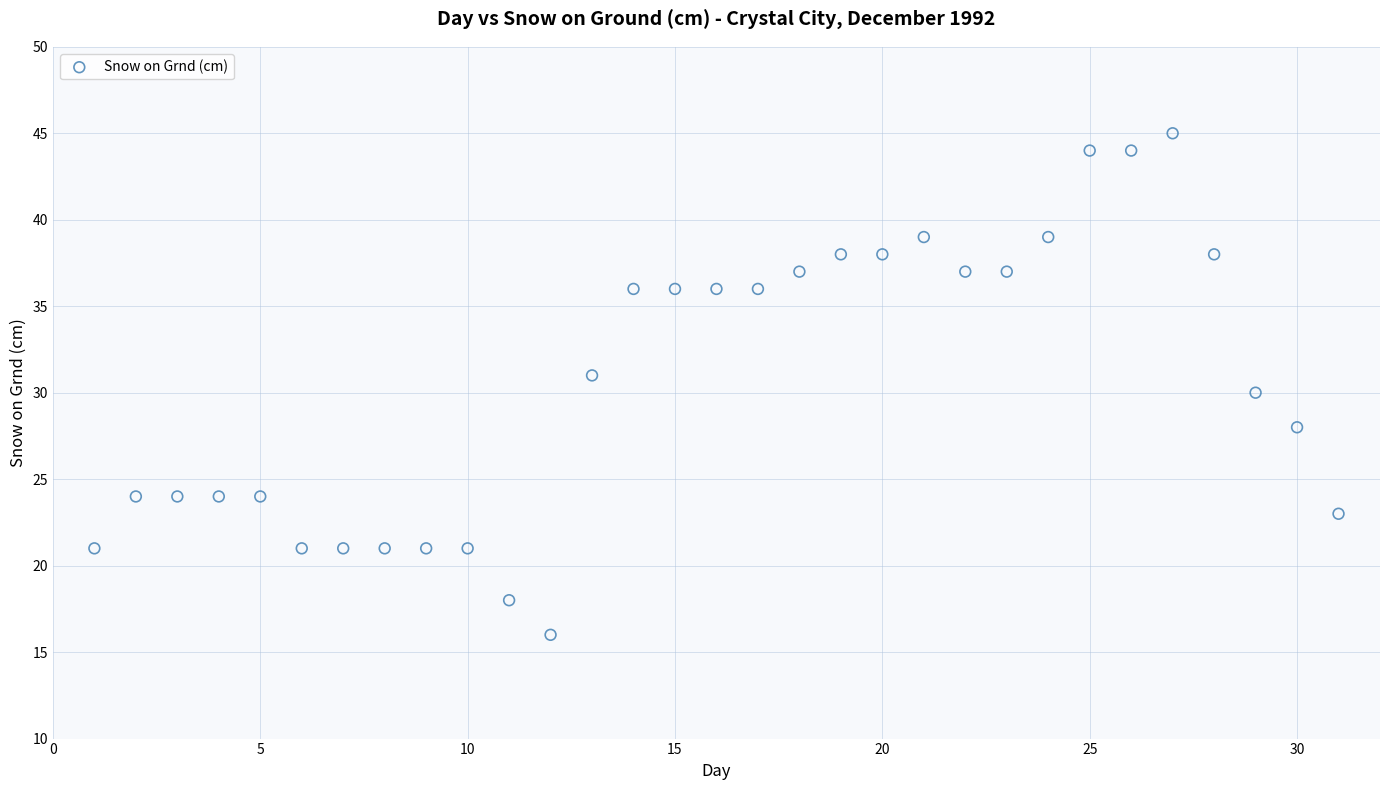

What is the range of Y values (max minus min)?

29